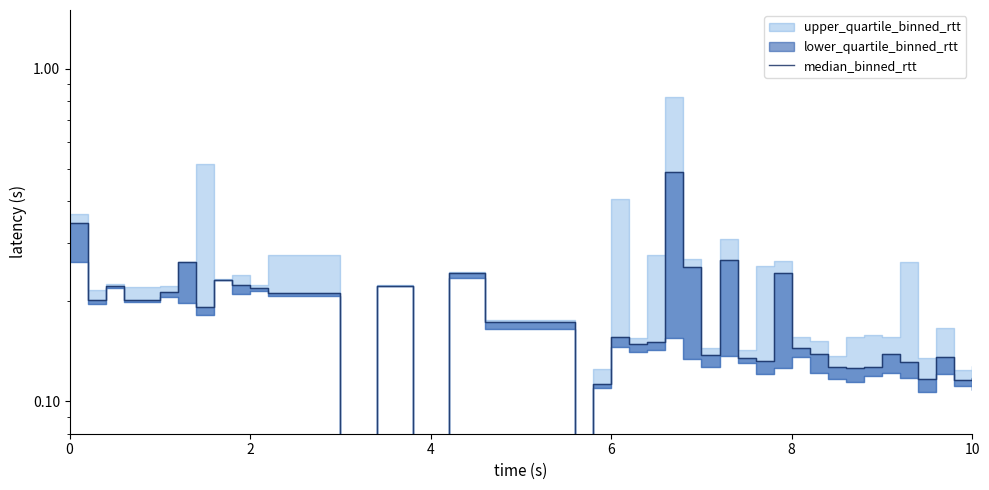

How many data points does each series have?

40